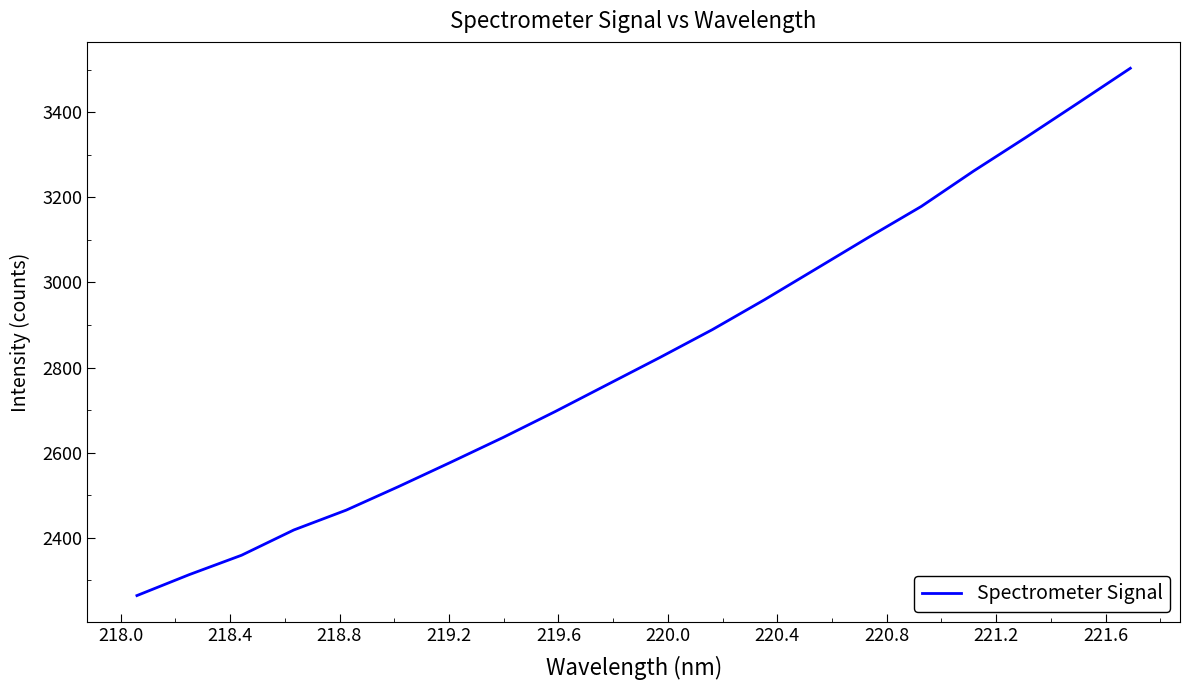

What is the minimum value shown in the chart?

2264.0